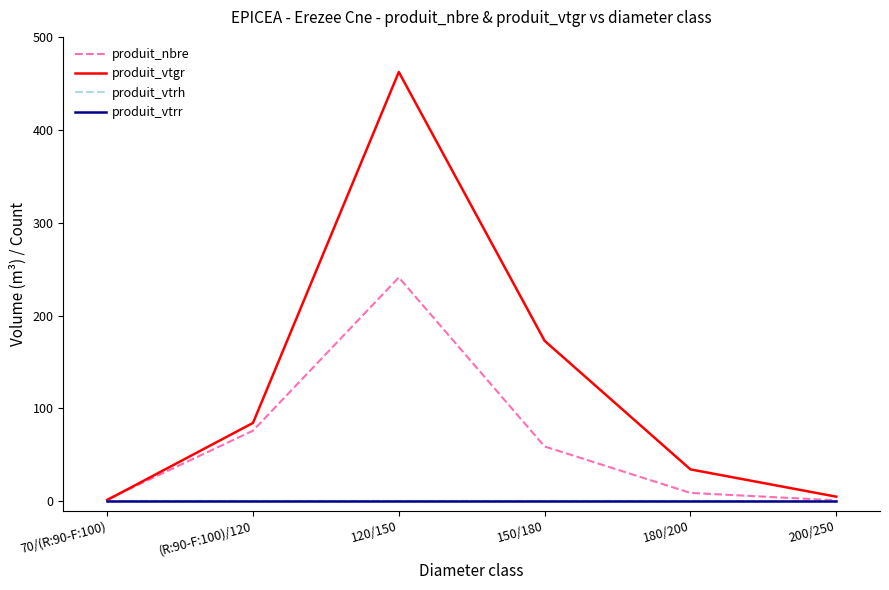

Does the chart display data point markers on the line(s)?

No